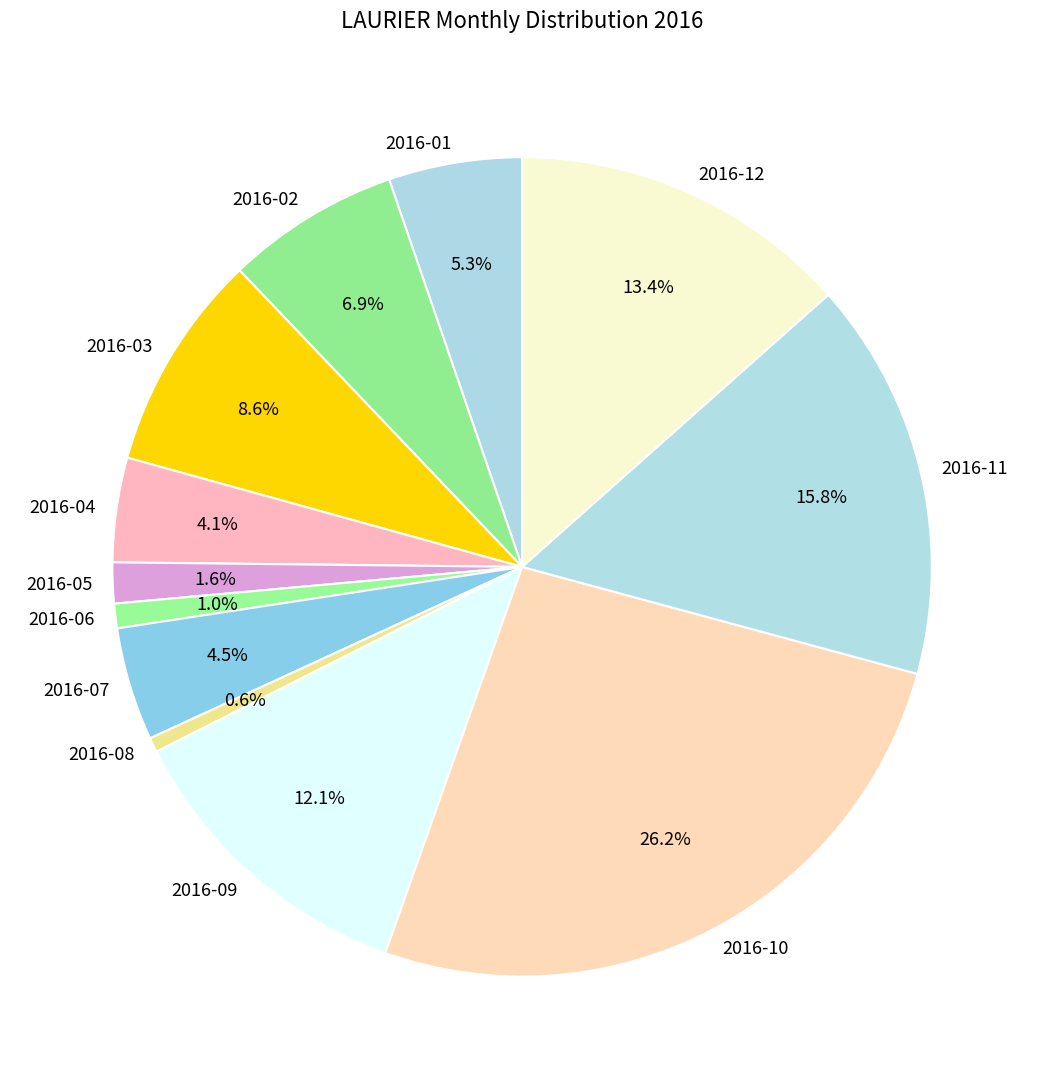

What percentage is the 2016-09 slice, to the nearest percent?

12%